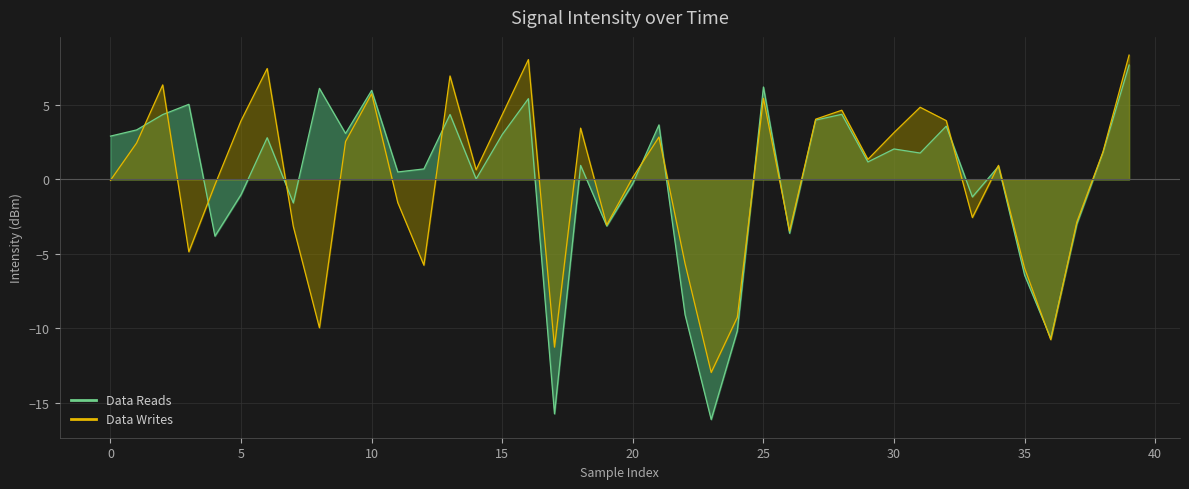

Which category has the highest value across all series?

39